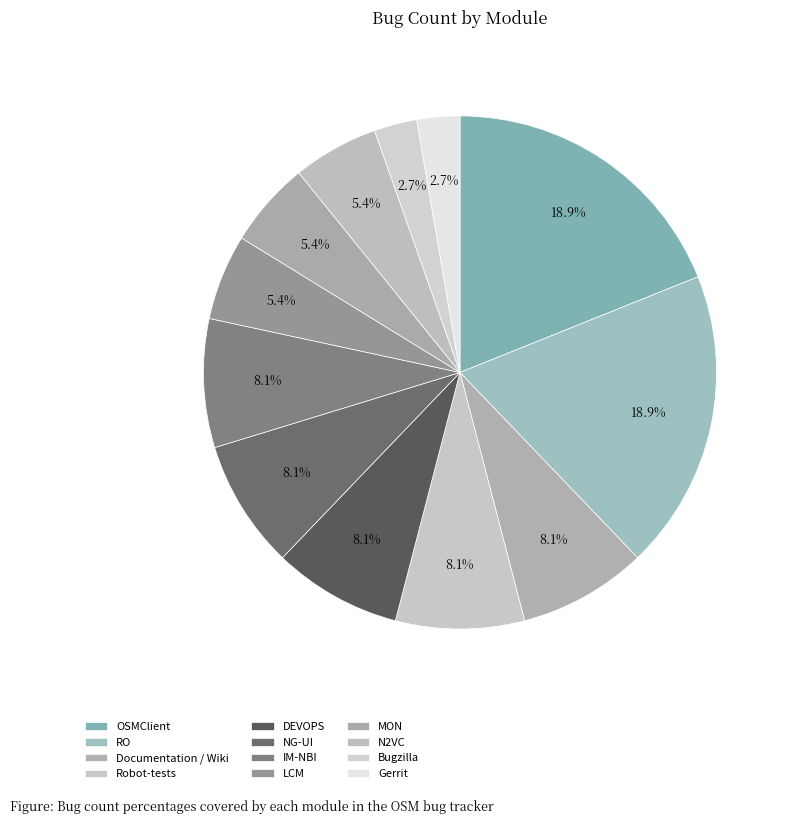

Count the number of slices in the pie.

12